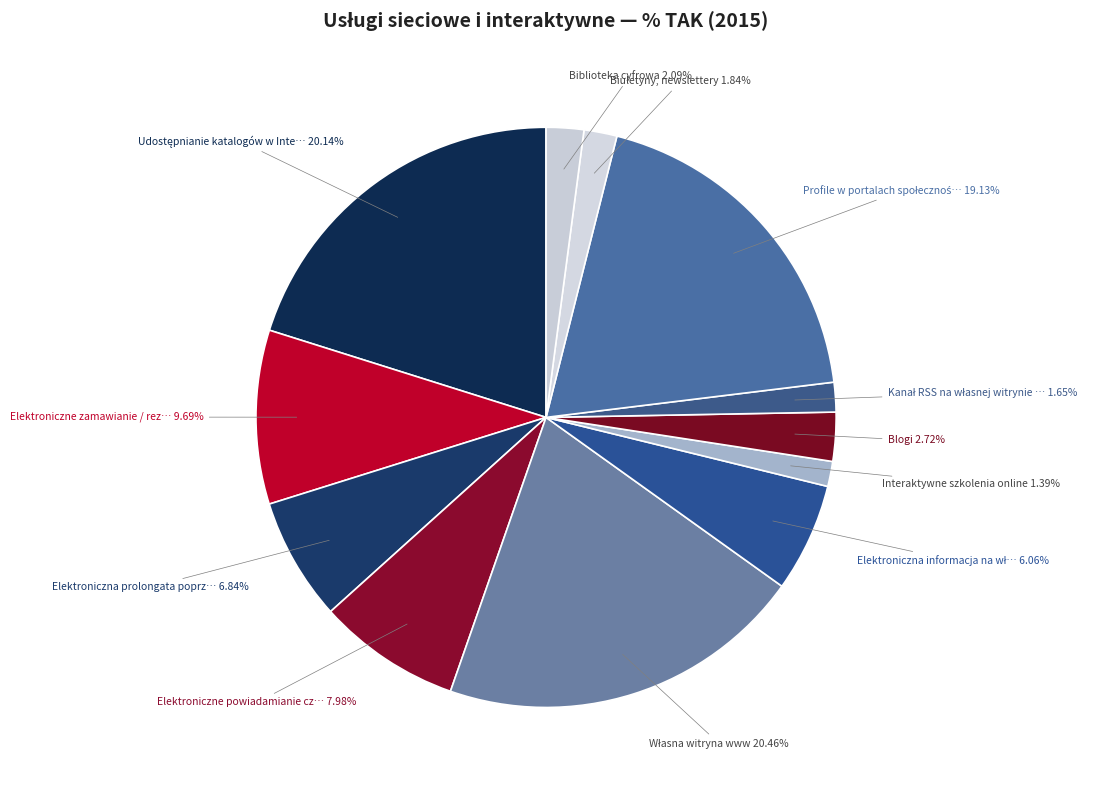

Is Biuletyny, newslettery the majority of the pie?

No